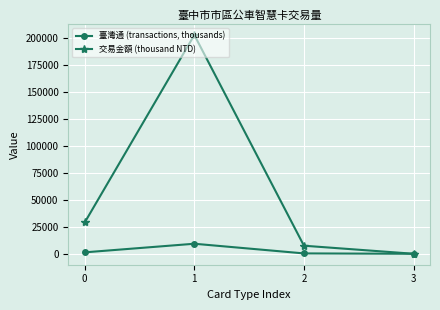

What is the approximate value of 臺灣通 (transactions, thousands) at 1?

9306.8